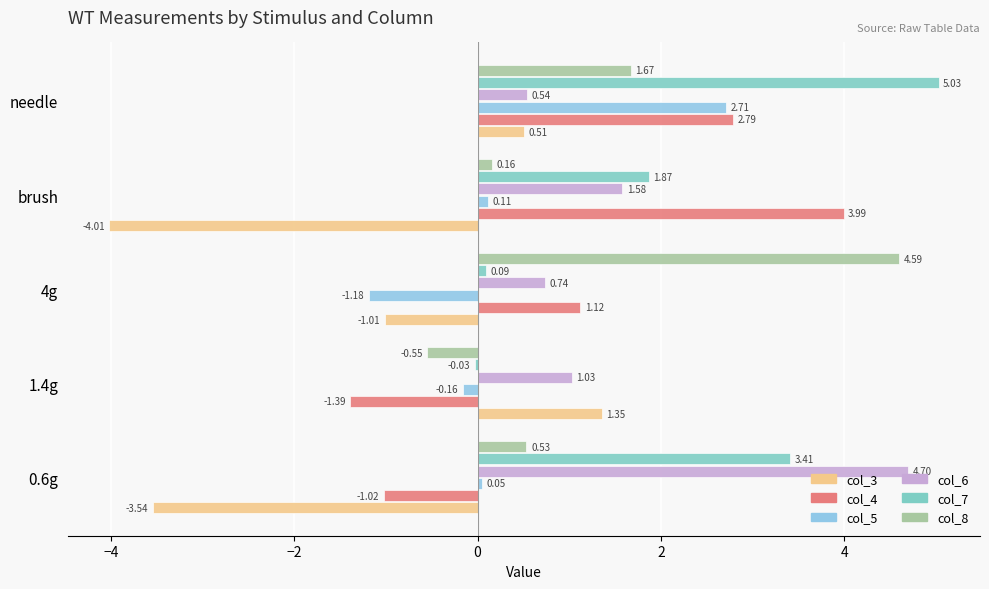

What is the sum of all col_7 values?

10.4